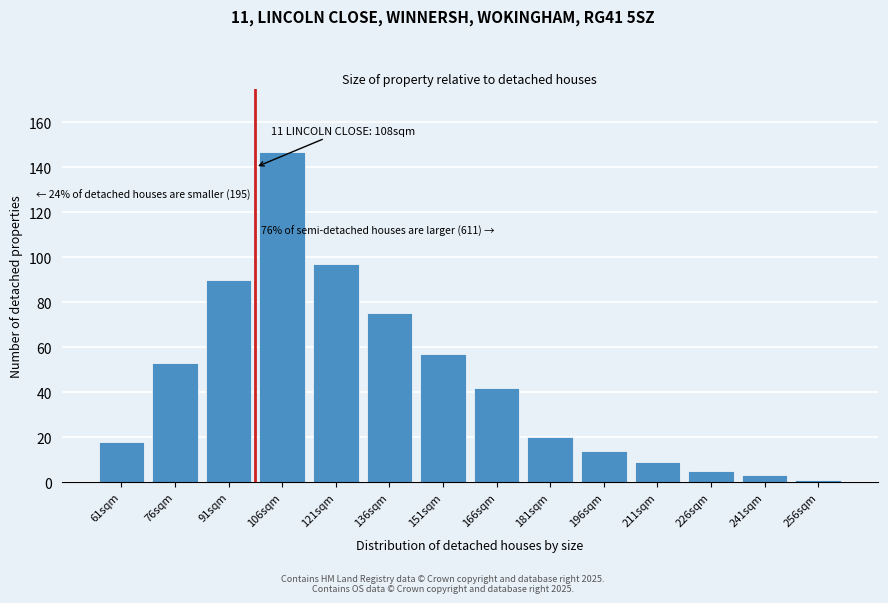

Reading left to right, transcribe all the data shown in this chart.

61sqm=18	76sqm=53	91sqm=90	106sqm=147	121sqm=97	136sqm=75	151sqm=57	166sqm=42	181sqm=20	196sqm=14	211sqm=9	226sqm=5	241sqm=3	256sqm=1